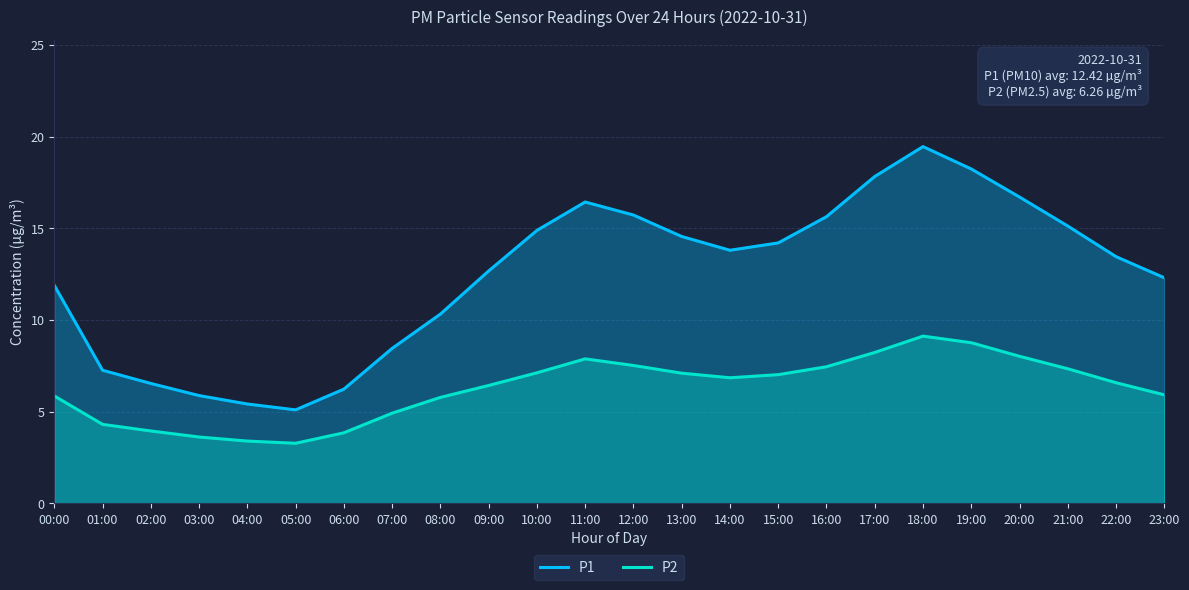

True or false: P1 has more than 1 interior local peaks.

True